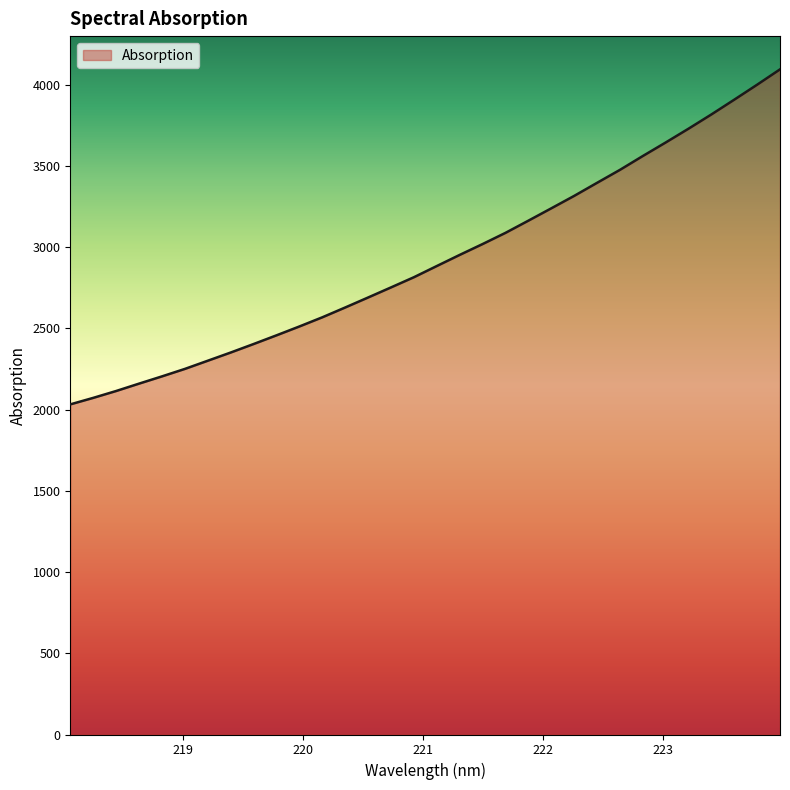

What is the minimum value shown in the chart?

2032.1